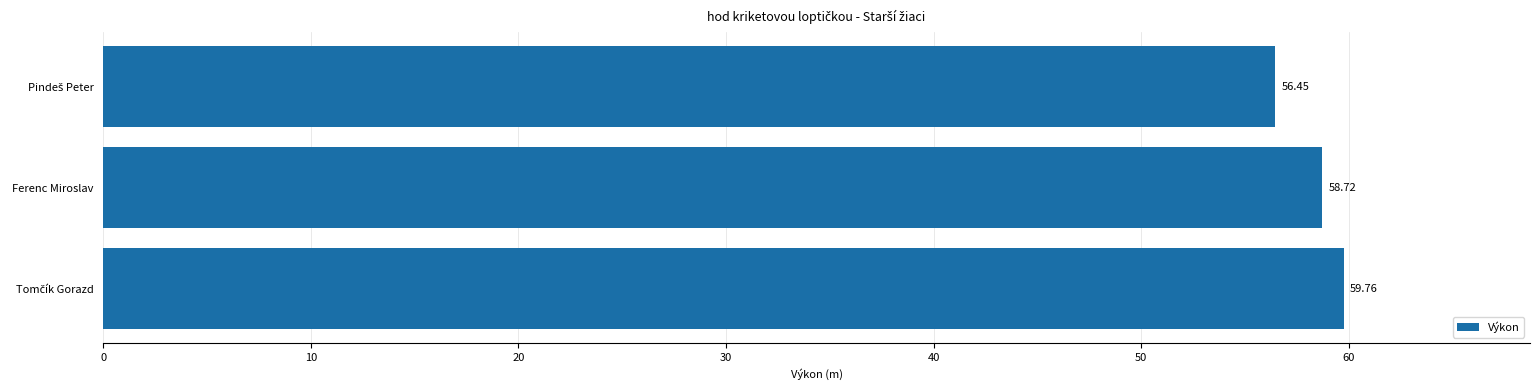

Does the chart contain any negative values?

No